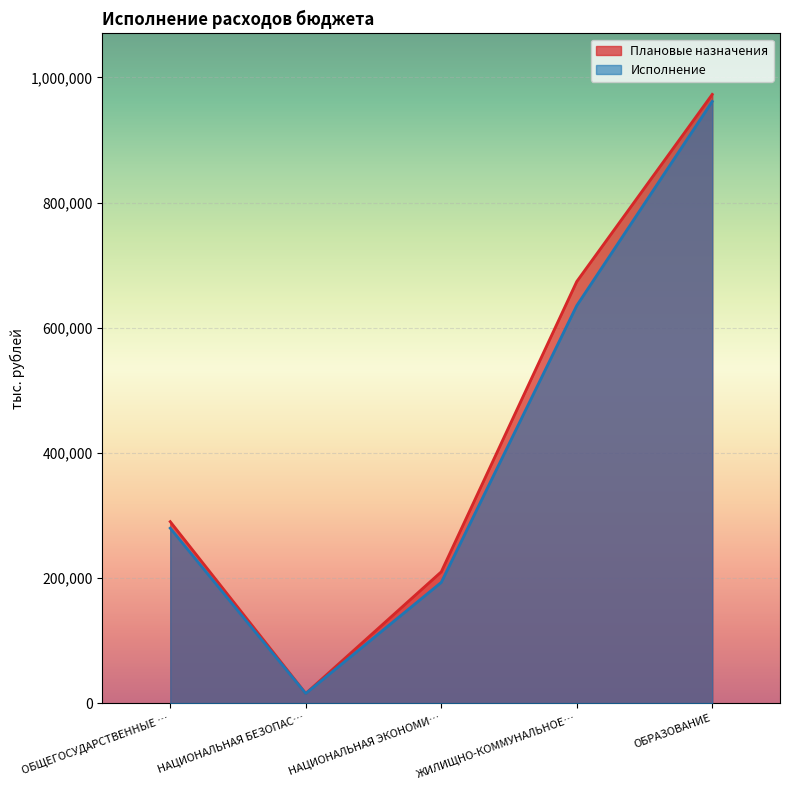

Which series has the largest range (max minus min)?

Плановые назначения